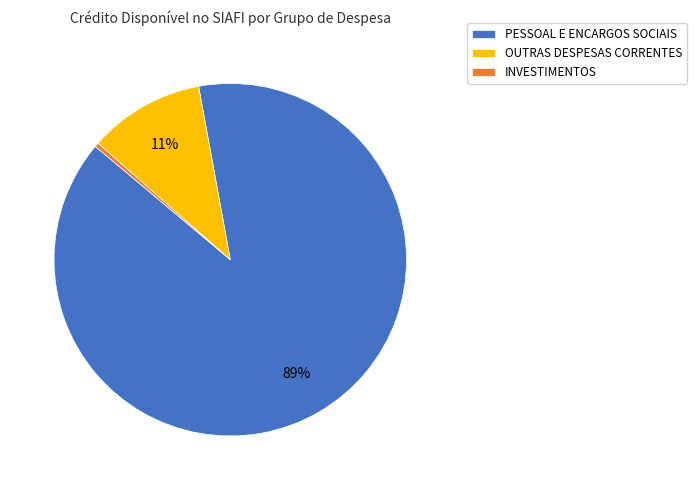

How many slices are in this pie chart?

3